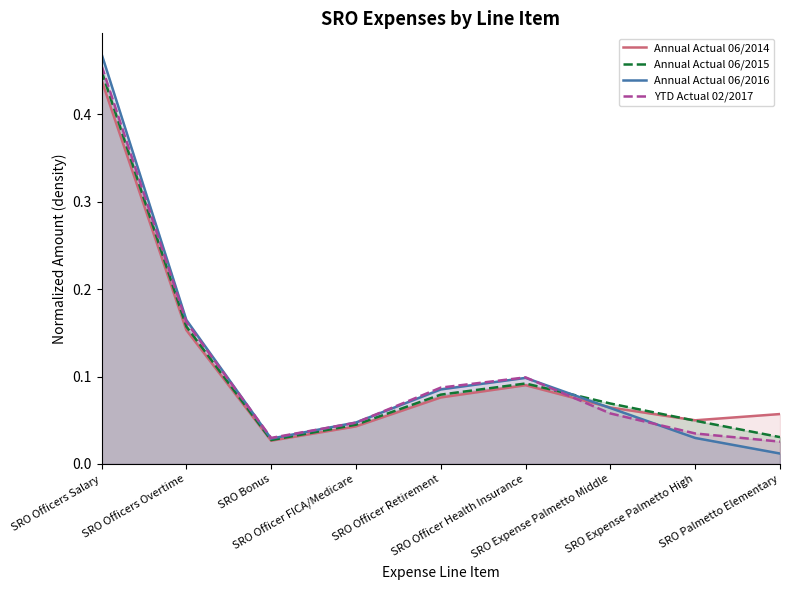

At which category does Annual Actual 06/2015 reach its first local peak?

SRO Officer Health Insurance